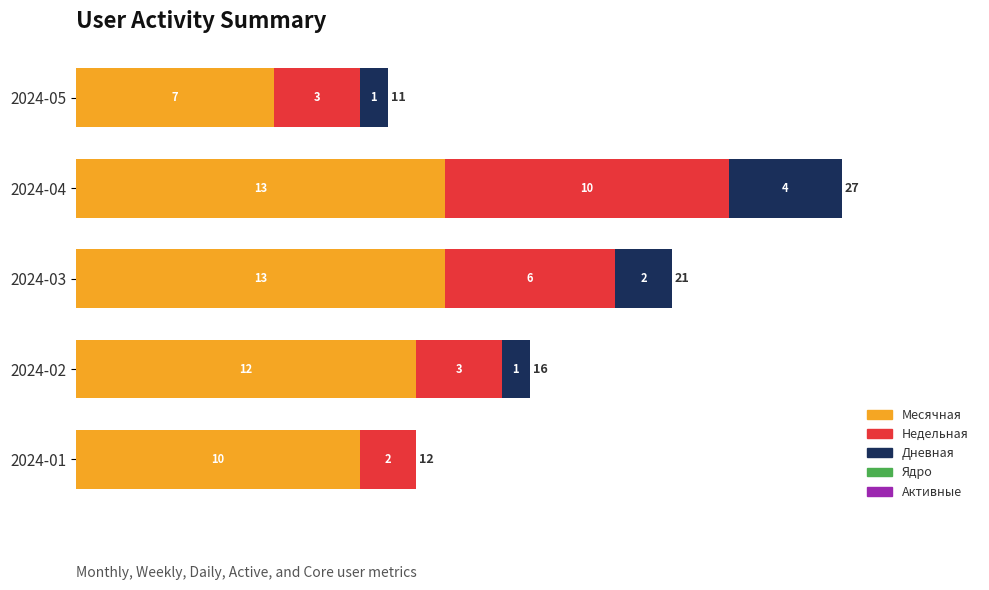

What is the maximum value for Месячная?

13